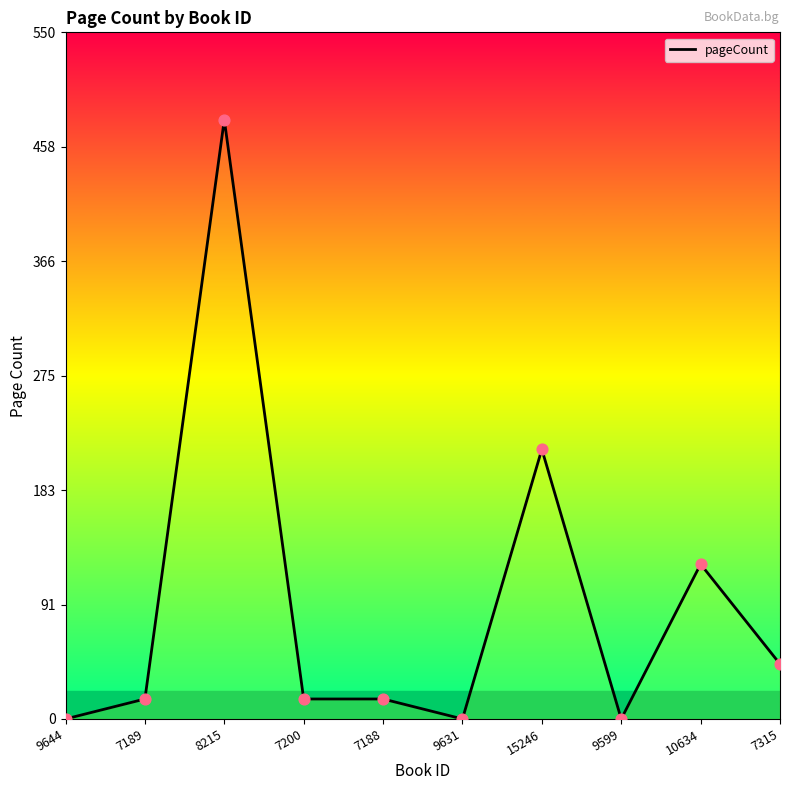

Approximately how many times larger is the value at 8215 compared to 7315?

10.9